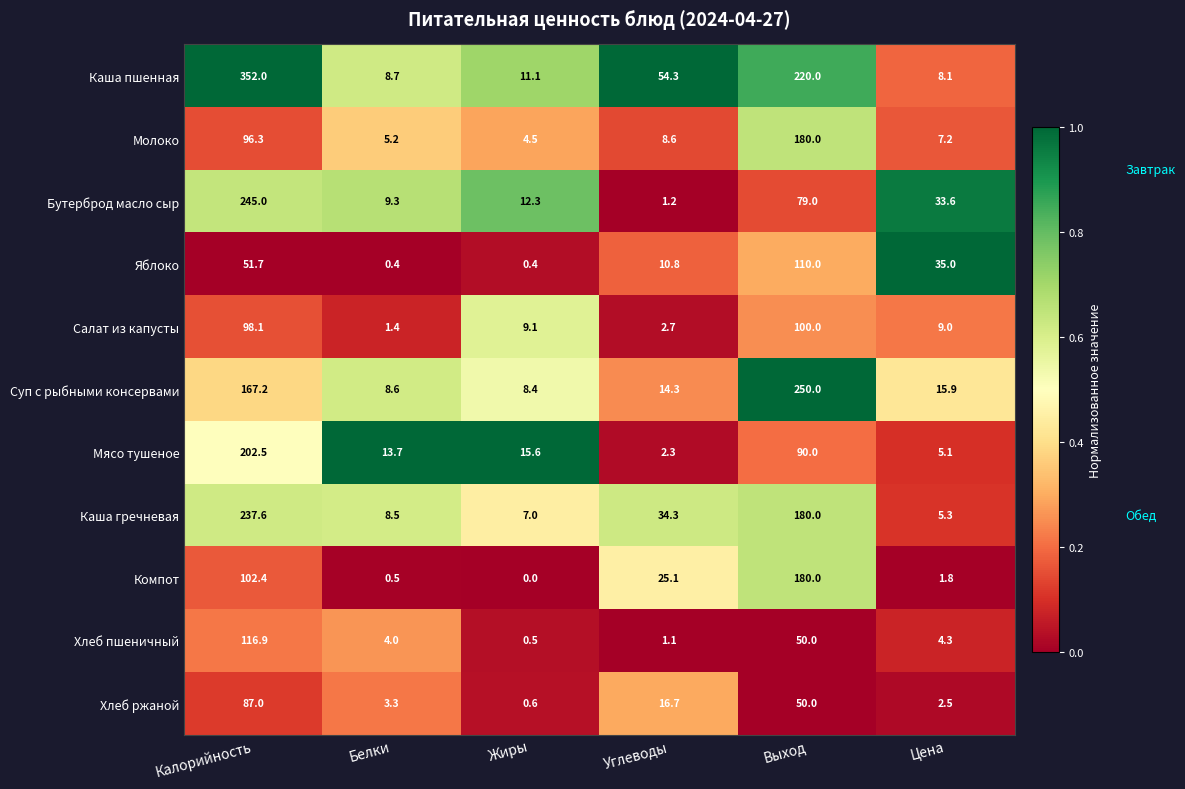

Is it true that Хлеб пшеничный equals 2.2 at Белки?

False